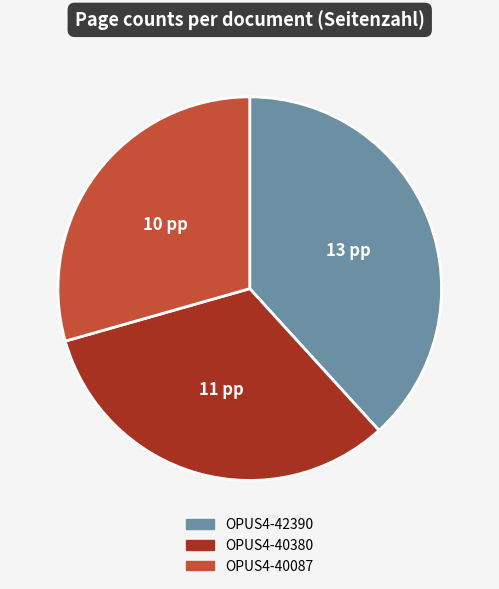

Rank the categories by value from lowest to highest.

OPUS4-40087, OPUS4-40380, OPUS4-42390